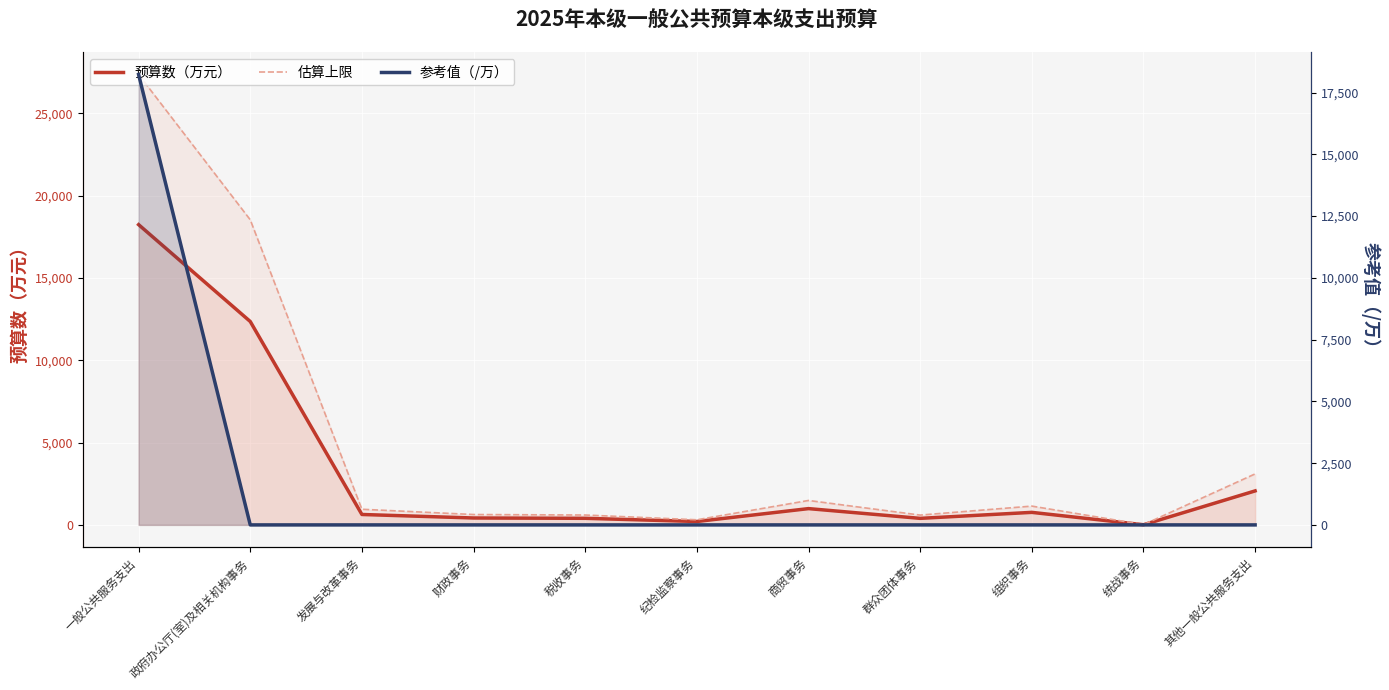

What is the sum of all 预算数（万元） values?

36465.3